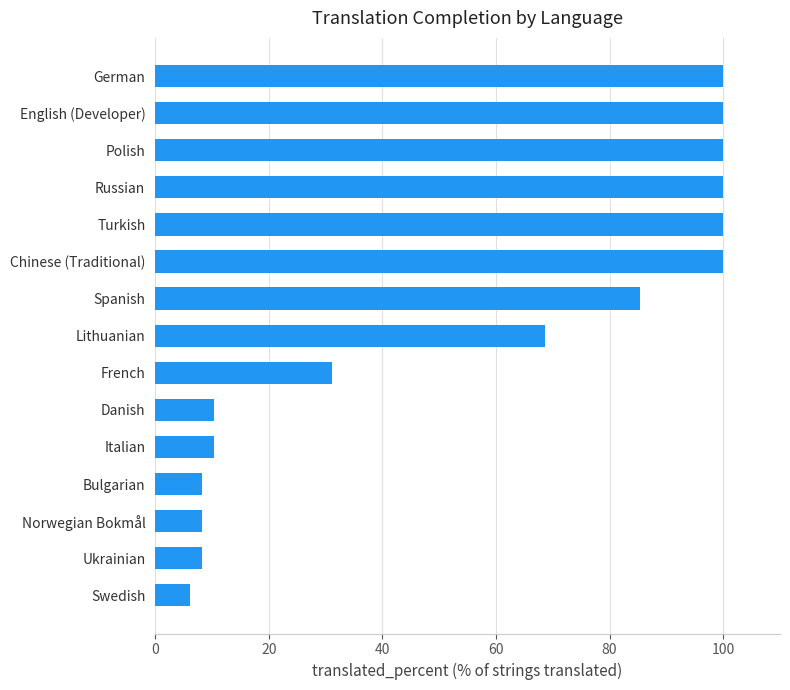

The value at Norwegian Bokmål is 4.2. True or false?

False